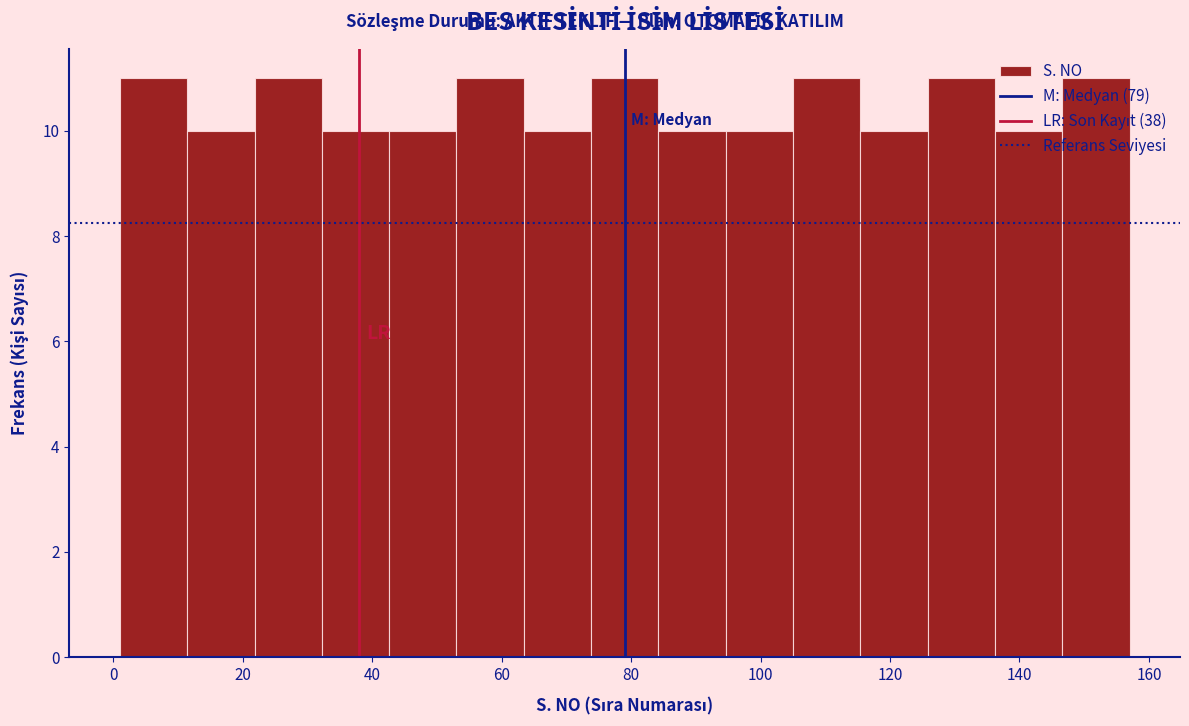

Reading left to right, list every bar in this chart as the range it spans on the x-axis followed by its height. Neither the bar edges nor the heights are printed on the chart, so give them approximately, as read against the axes.

1.0 to 11.4: 11
11.4 to 21.8: 10
21.8 to 32.2: 11
32.2 to 42.6: 10
42.6 to 53.0: 10
53.0 to 63.4: 11
63.4 to 73.8: 10
73.8 to 84.2: 11
84.2 to 94.6: 10
94.6 to 105.0: 10
105.0 to 115.4: 11
115.4 to 125.8: 10
125.8 to 136.2: 11
136.2 to 146.6: 10
146.6 to 157.0: 11